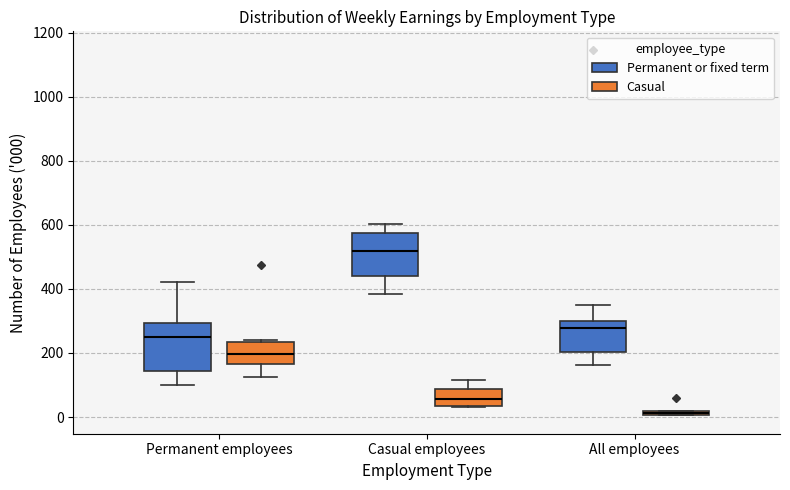

Where does the lower whisker of the box for Permanent employees (Permanent or fixed term) end on the y-axis? The values are not printed on the chart, so give them approximately, as read against the axis.

100